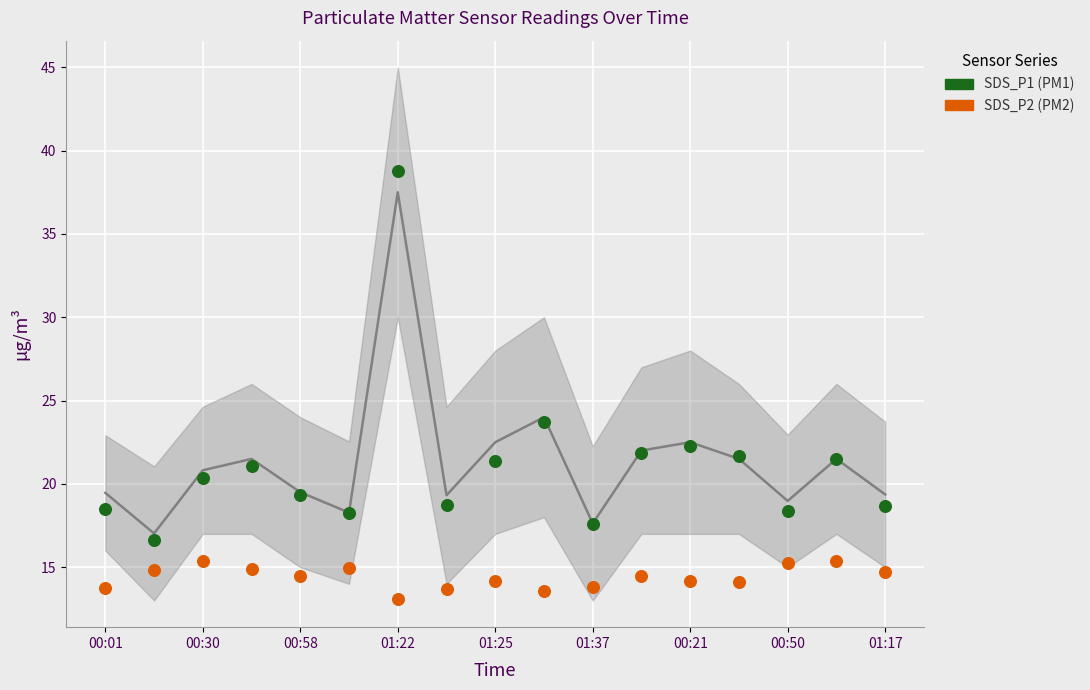

Which series has the largest Y range (max minus min)?

SDS_P1 (PM1)